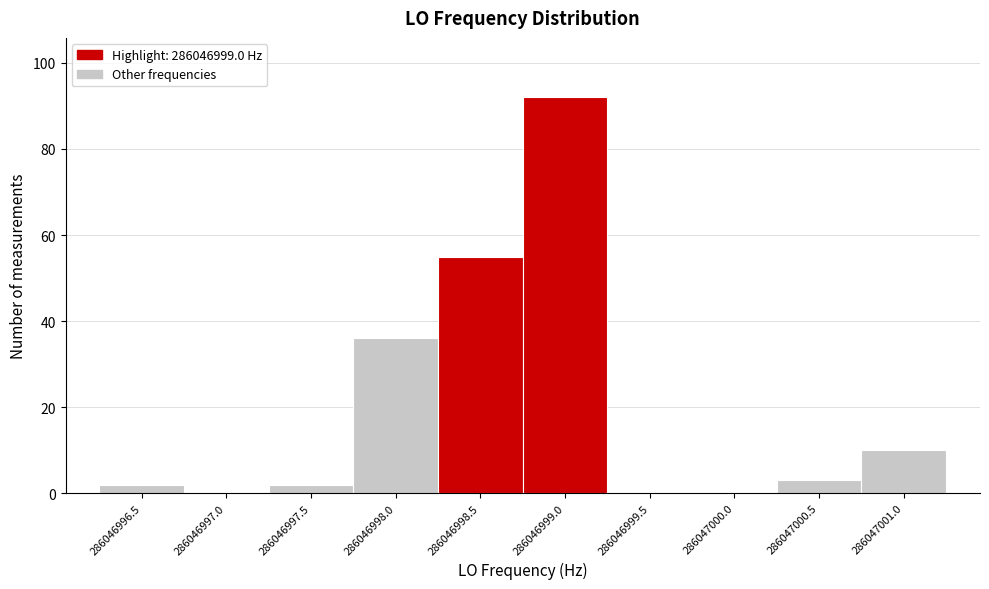

Reading left to right, list every bar in this chart as the range it spans on the x-axis followed by its height. The values are not printed on the chart, so give them approximately, as read against the axis.

286046996.5 to 286046997.0: 2
286046997.0 to 286046997.5: 0
286046997.5 to 286046998.0: 2
286046998.0 to 286046998.5: 36
286046998.5 to 286046999.0: 56
286046999.0 to 286046999.5: 92
286046999.5 to 286047000.0: 0
286047000.0 to 286047000.5: 0
286047000.5 to 286047001.0: 4
286047001.0 to 286047001.5: 10